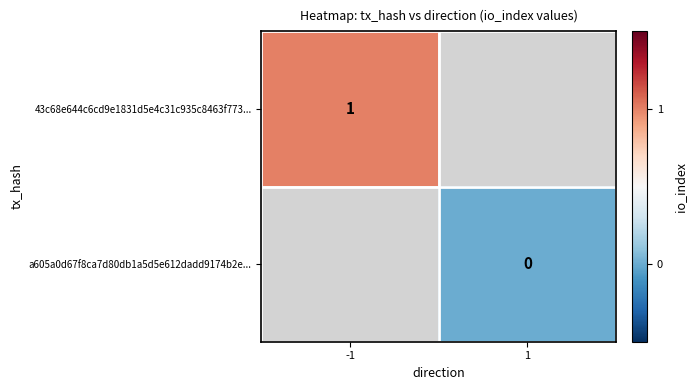

The 43c68e644c6cd9e1831d5e4c31c935c8463f773... series shows 1 at -1. True or false?

True